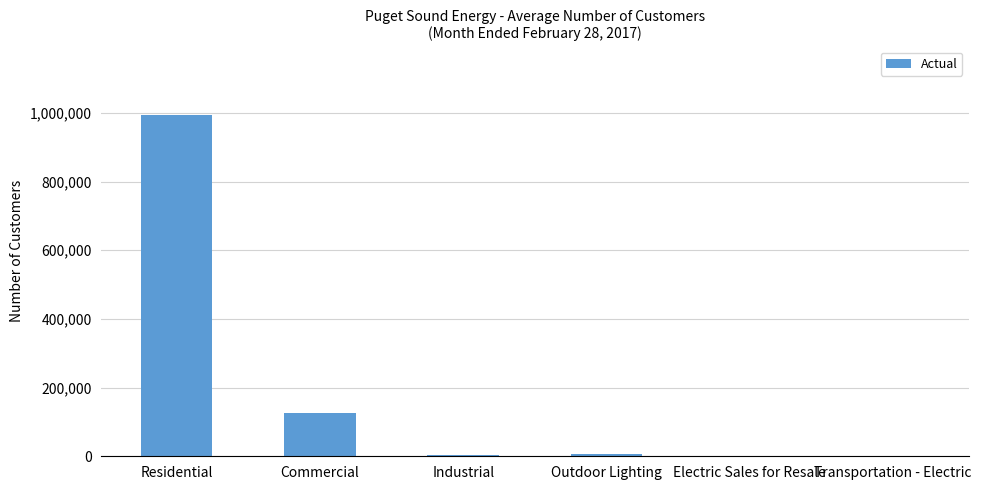

Which has a higher value, Outdoor Lighting or Residential?

Residential